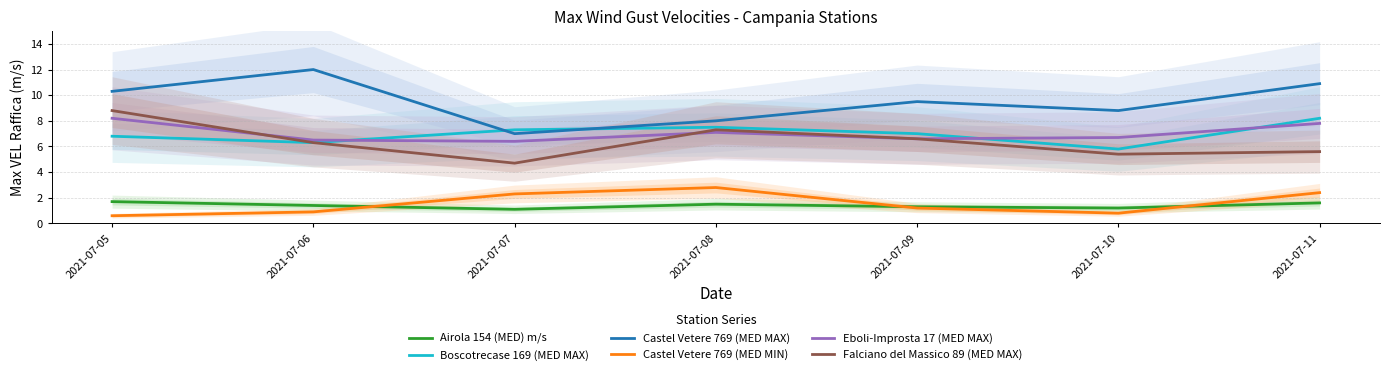

Reading right to left, what are all the values shown in this chart?

Airola 154 (MED) m/s: 2021-07-11=1.6	2021-07-10=1.2	2021-07-09=1.3	2021-07-08=1.5	2021-07-07=1.1	2021-07-06=1.4	2021-07-05=1.7
Boscotrecase 169 (MED MAX): 2021-07-11=8.2	2021-07-10=5.8	2021-07-09=7.0	2021-07-08=7.5	2021-07-07=7.3	2021-07-06=6.3	2021-07-05=6.8
Castel Vetere 769 (MED MAX): 2021-07-11=10.9	2021-07-10=8.8	2021-07-09=9.5	2021-07-08=8.0	2021-07-07=7.0	2021-07-06=12.0	2021-07-05=10.3
Castel Vetere 769 (MED MIN): 2021-07-11=2.4	2021-07-10=0.8	2021-07-09=1.2	2021-07-08=2.8	2021-07-07=2.3	2021-07-06=0.9	2021-07-05=0.6
Eboli-Improsta 17 (MED MAX): 2021-07-11=7.8	2021-07-10=6.7	2021-07-09=6.6	2021-07-08=7.1	2021-07-07=6.4	2021-07-06=6.5	2021-07-05=8.2
Falciano del Massico 89 (MED MAX): 2021-07-11=5.6	2021-07-10=5.4	2021-07-09=6.6	2021-07-08=7.3	2021-07-07=4.7	2021-07-06=6.3	2021-07-05=8.8